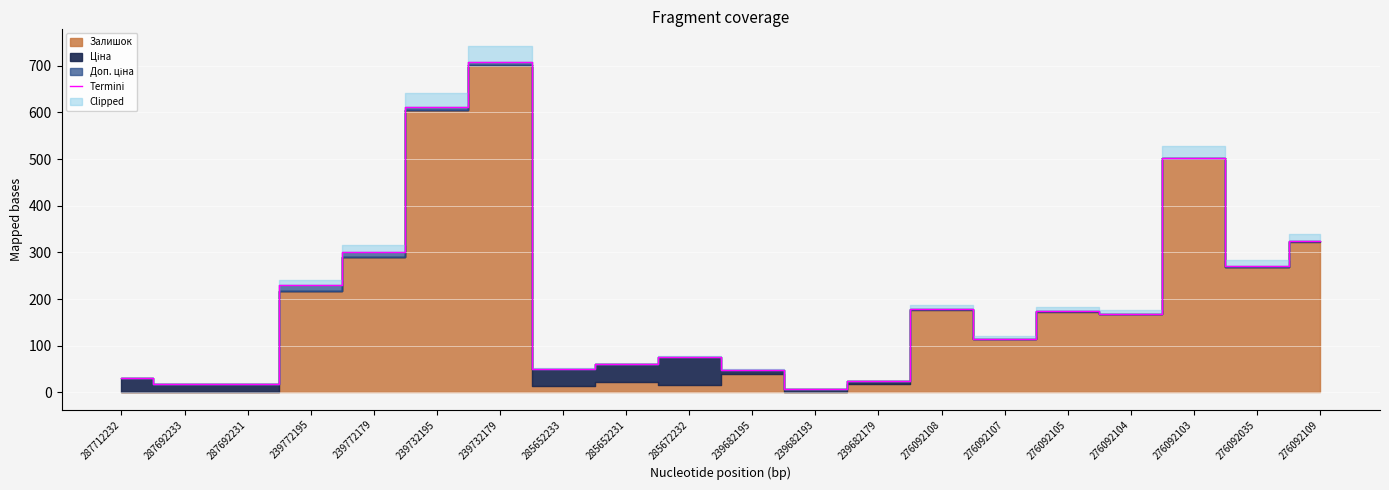

What is the value of the 20th point from the left?

324.1